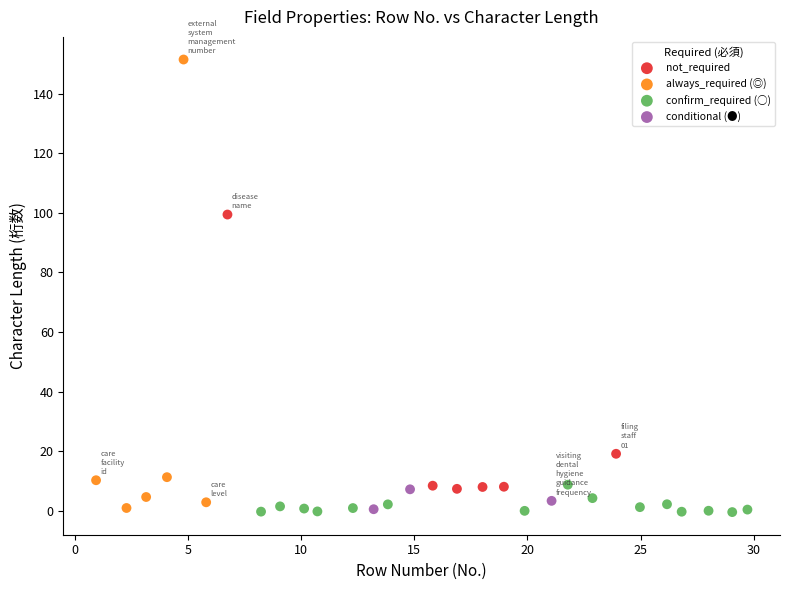

Which series has the largest Y range (max minus min)?

always_required (◎)